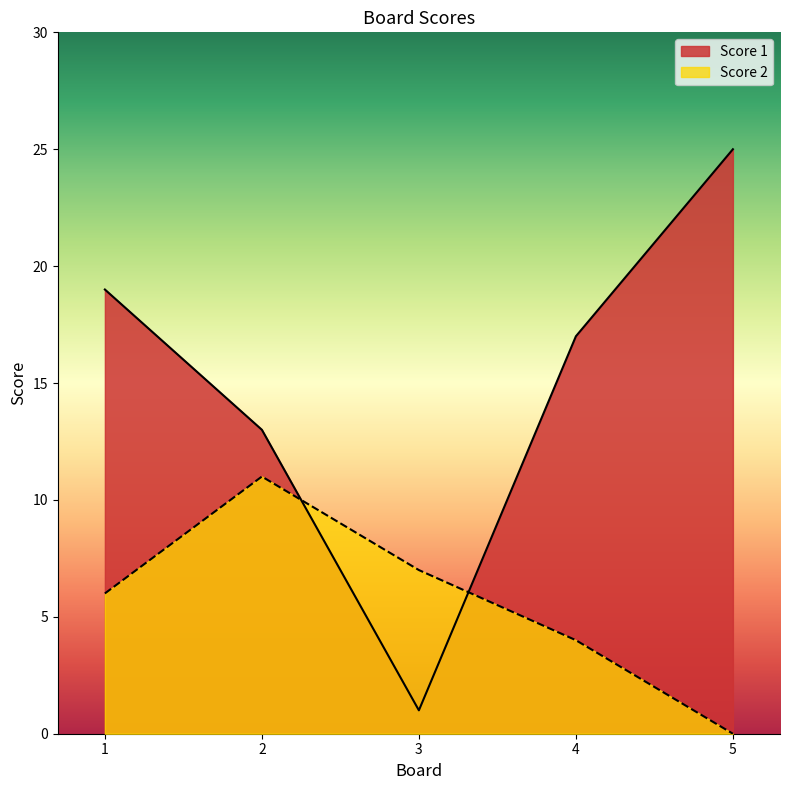

Which series ends up on top after the final intersection of Score 1 and Score 2?

Score 1